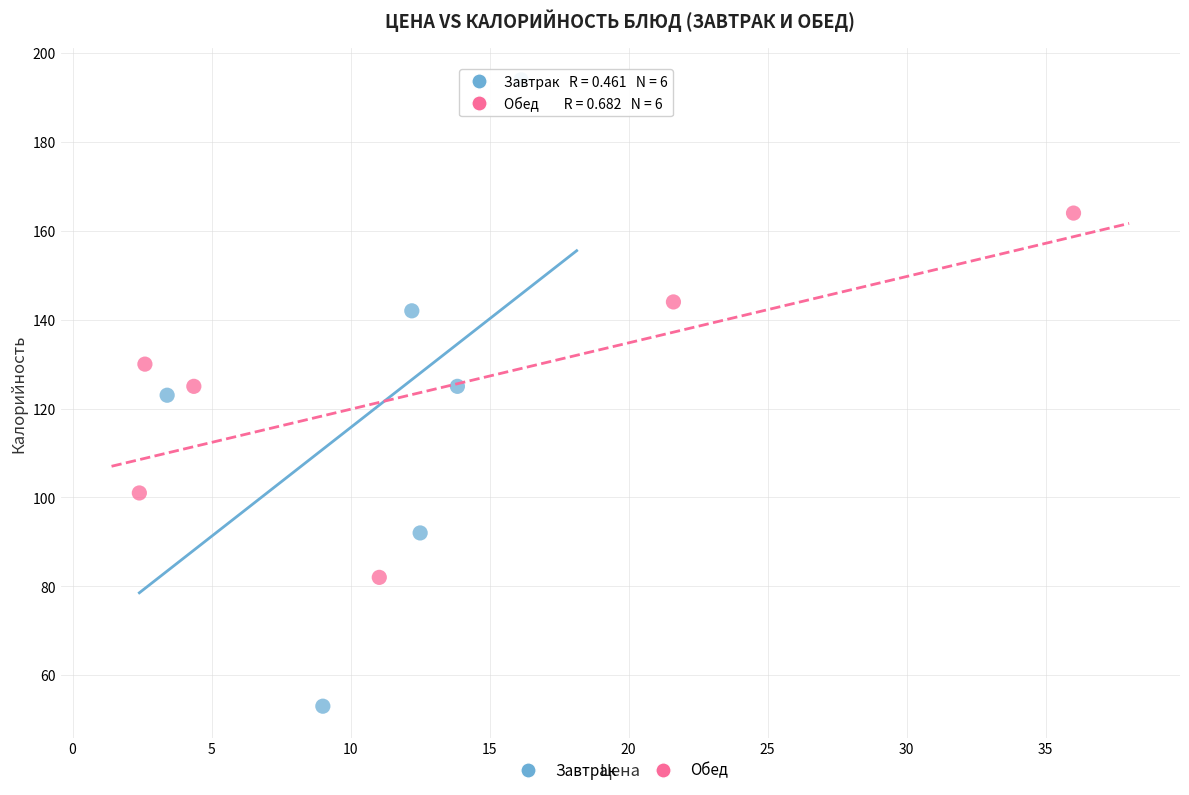

Which series contains the highest Y value?

Завтрак